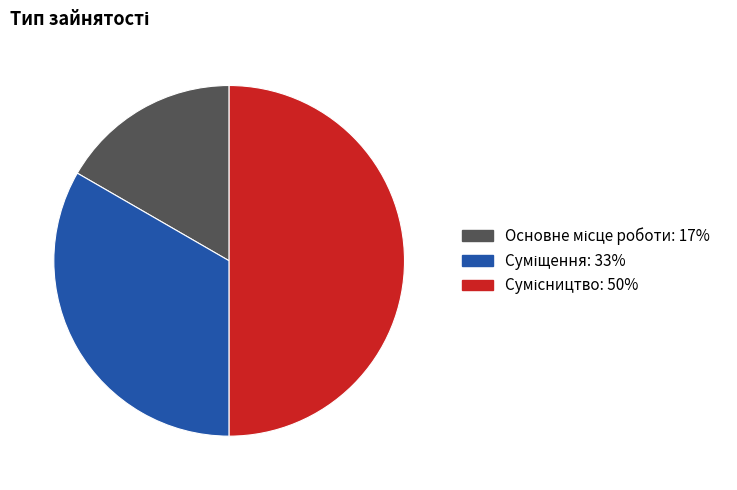

Is it true that Суміщення is 24% of the pie?

False